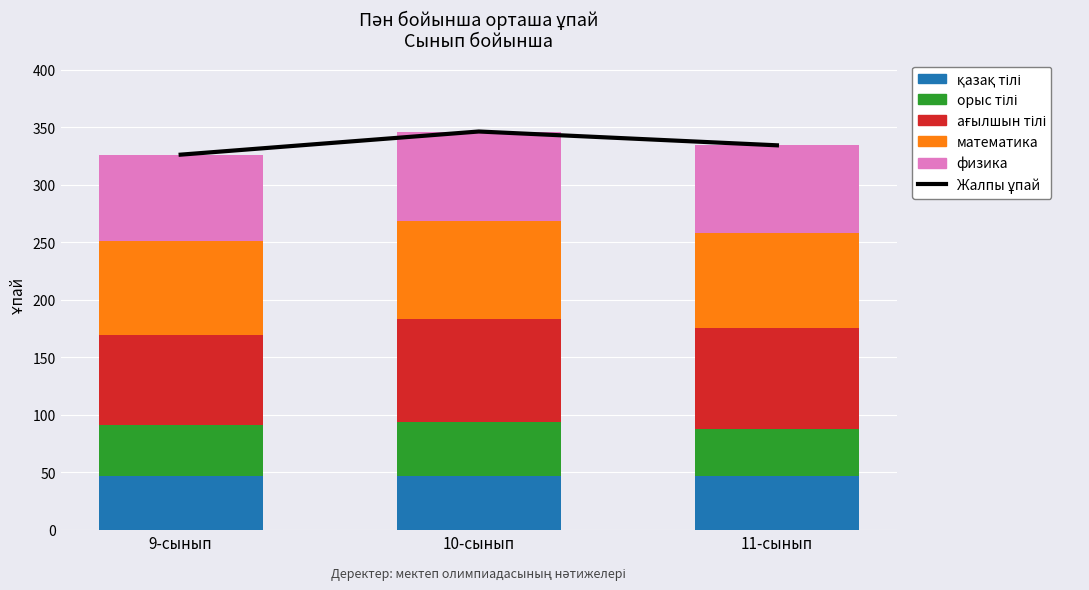

What is the total value across all series at 11-сынып?

668.7